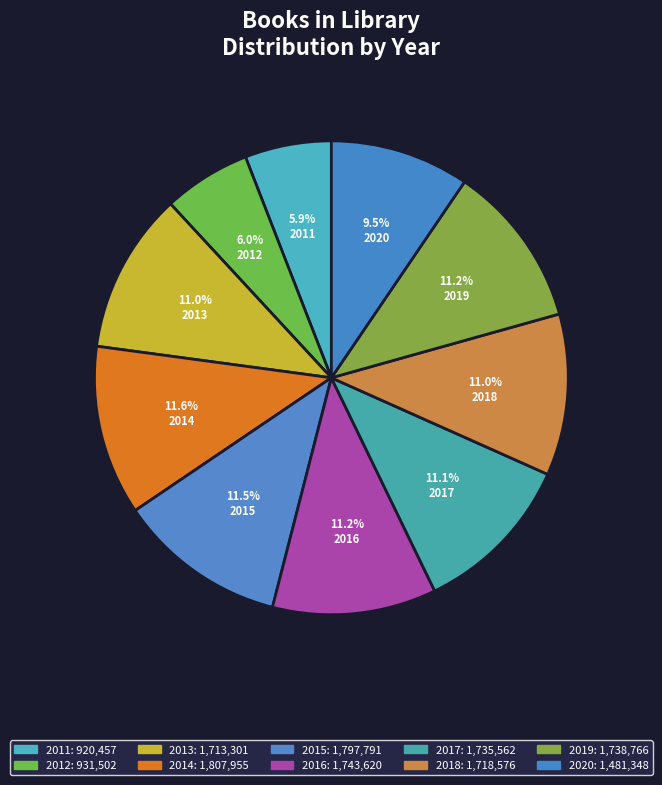

Count the number of slices in the pie.

10